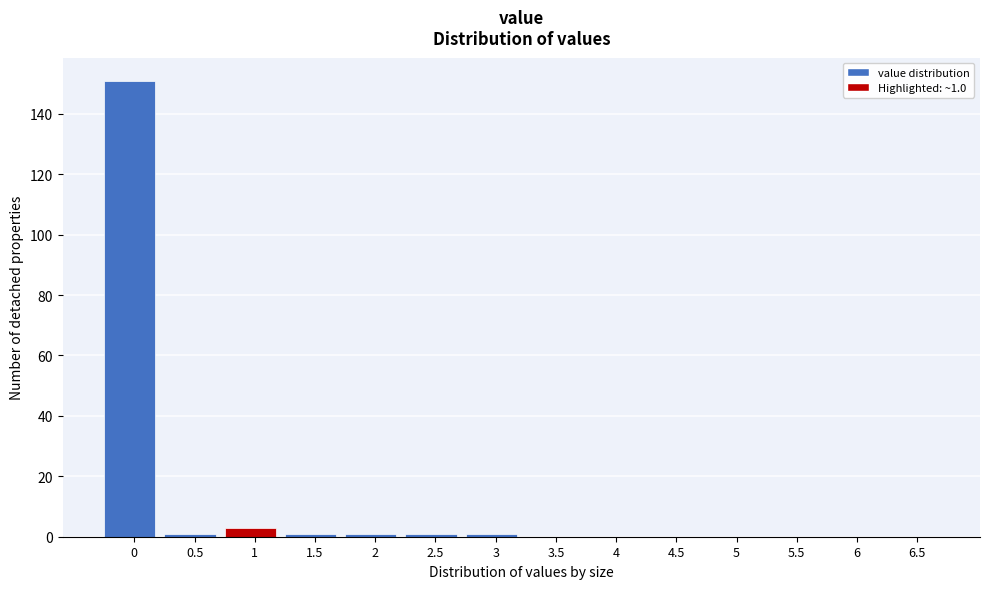

Reading right to left, extract all data points from this chart.

6.5=0	6=0	5.5=0	5=0	4.5=0	4=0	3.5=0	3=1	2.5=1	2=1	1.5=1	1=3	0.5=1	0=151